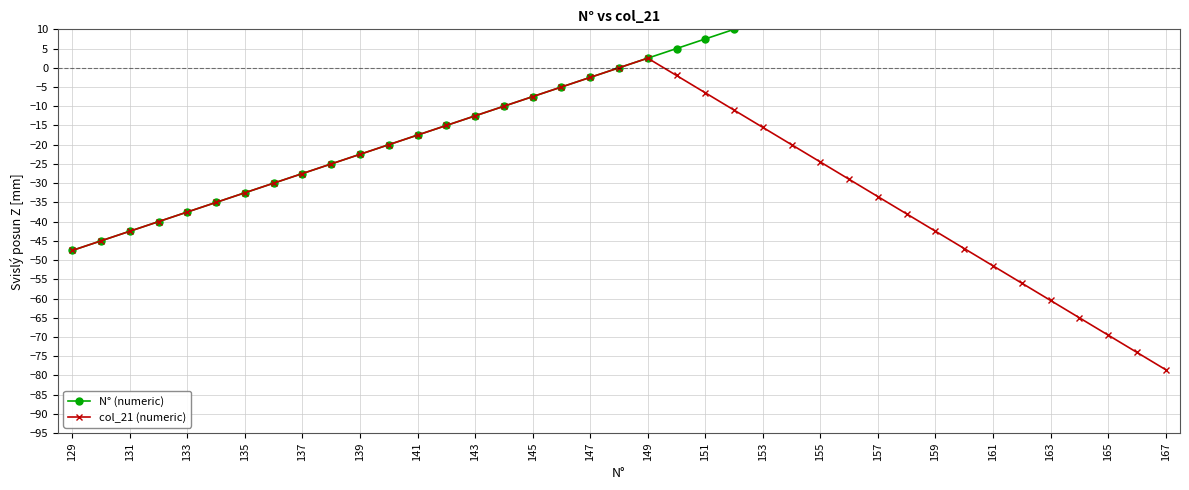

True or false: N° (numeric) and col_21 (numeric) cross at least once.

False